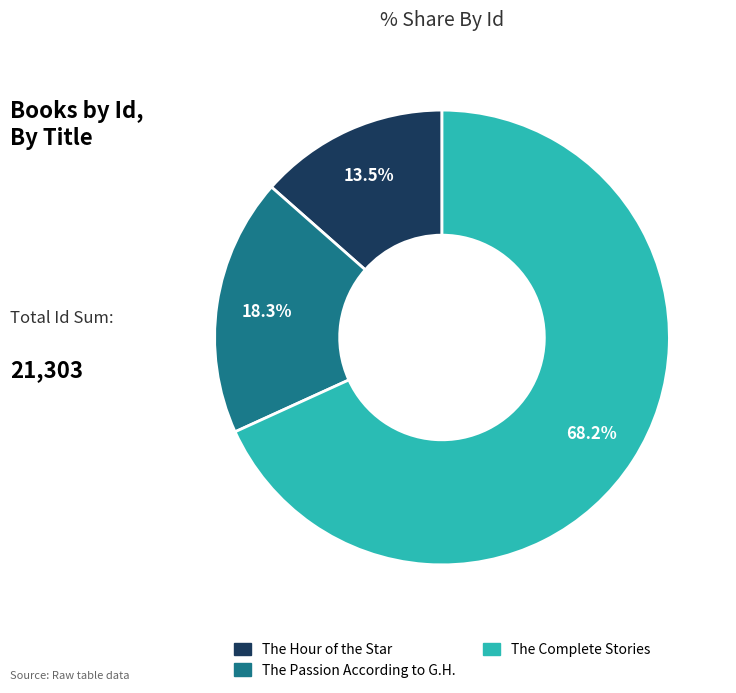

True or false: The Passion According to G.H. accounts for 18% of the total.

True